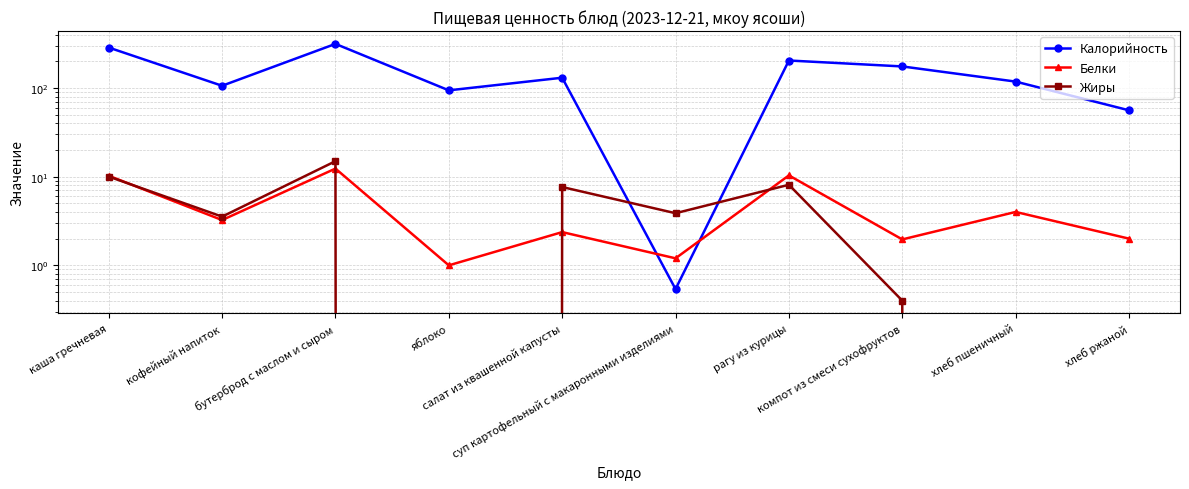

At which category does the chart reach its minimum across all series?

яблоко